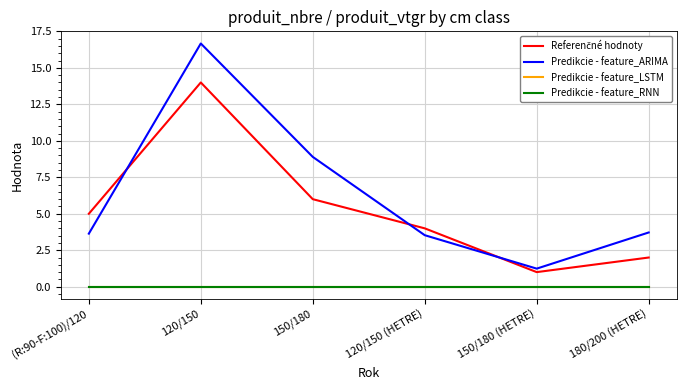

The value of Predikcie - feature_ARIMA at 150/180 (HETRE) is 1.2. True or false?

True